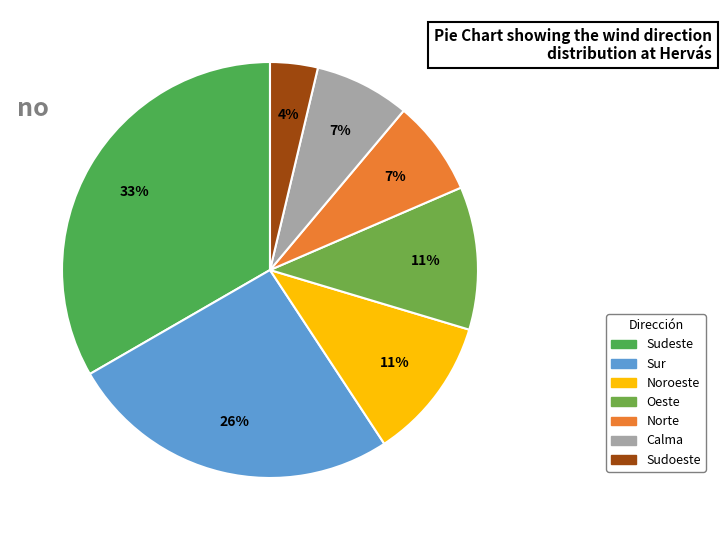

To the nearest percent, what percentage of the pie is Noroeste?

11%